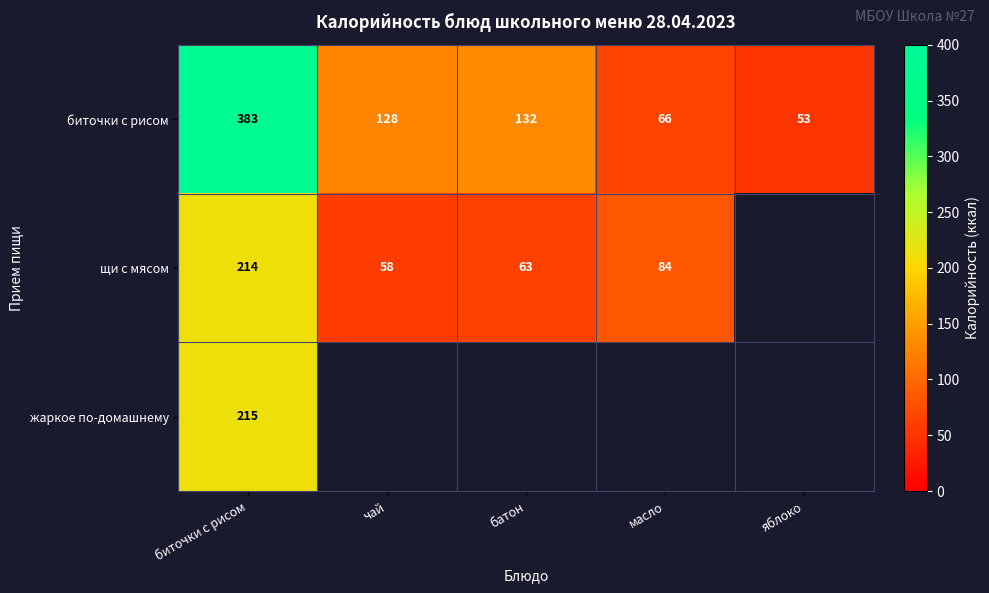

What is the sum of all биточки с рисом values?

762